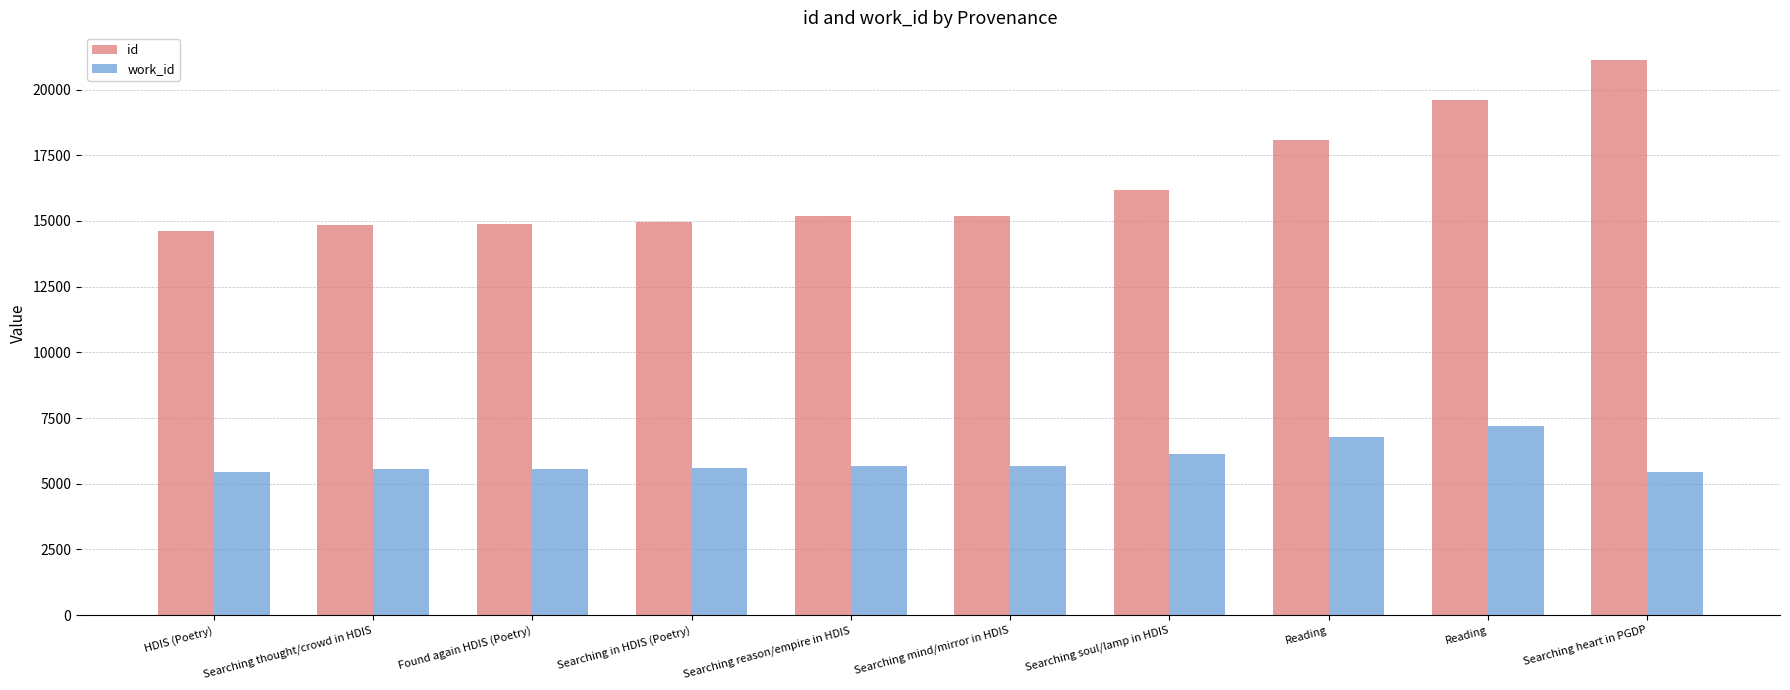

How many bars are there in each group?

2